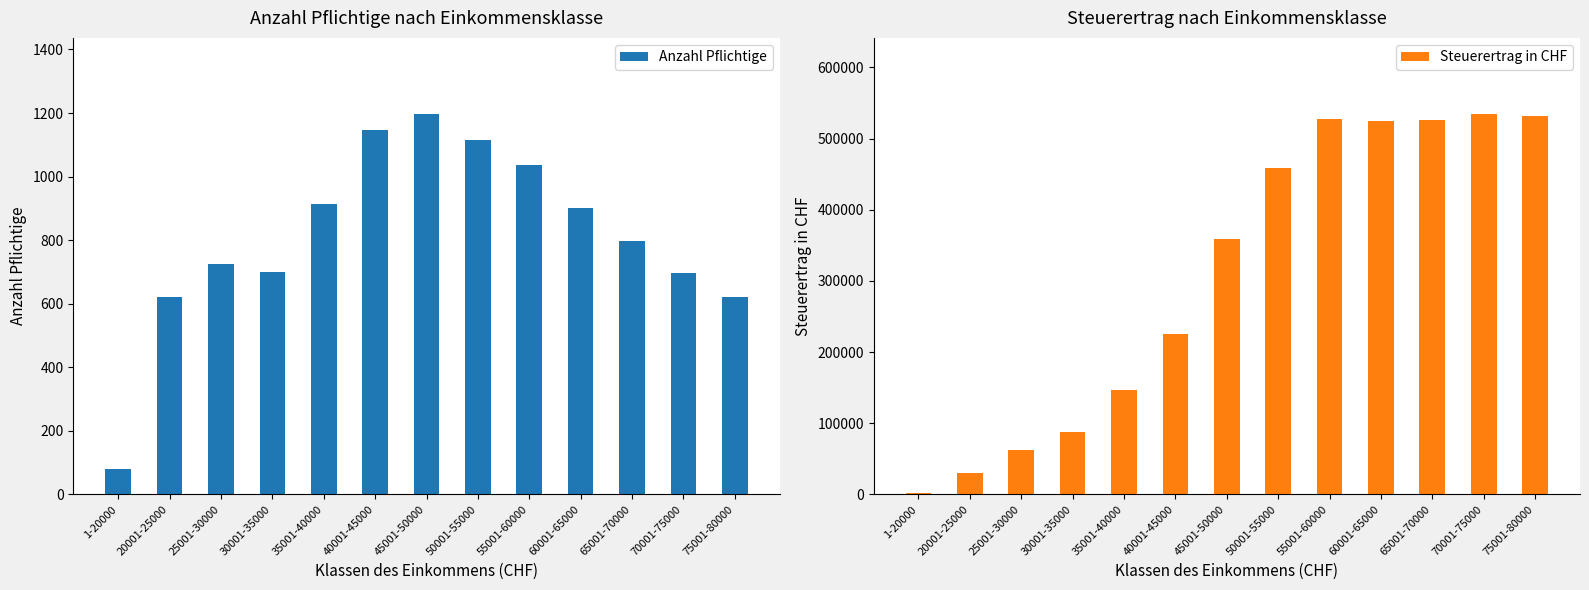

At which category is the sum across all series the highest?

70001-75000